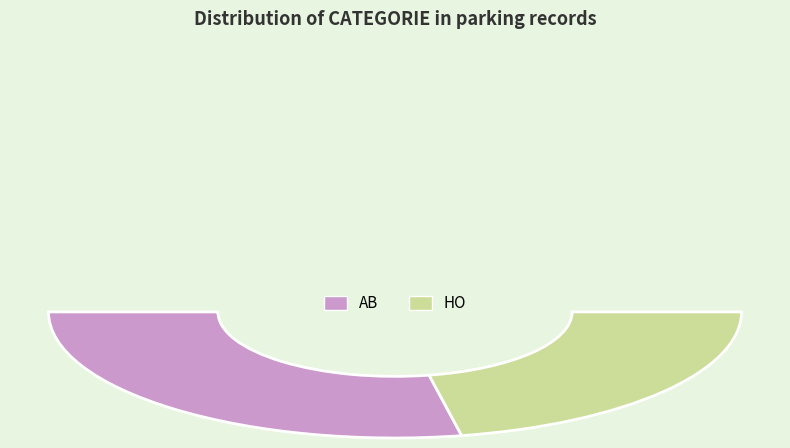

Which slice represents more than half of the pie?

AB